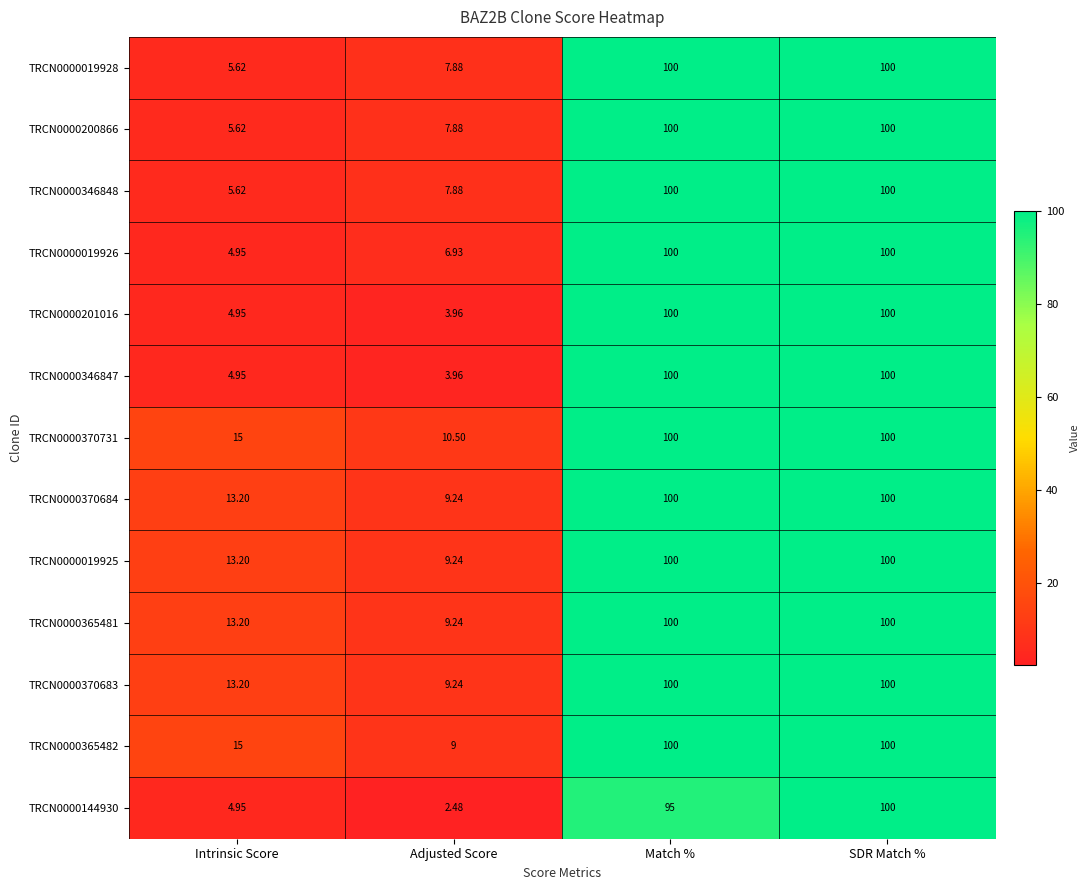

Where is TRCN0000346848 nearest to the value 52?

Adjusted Score